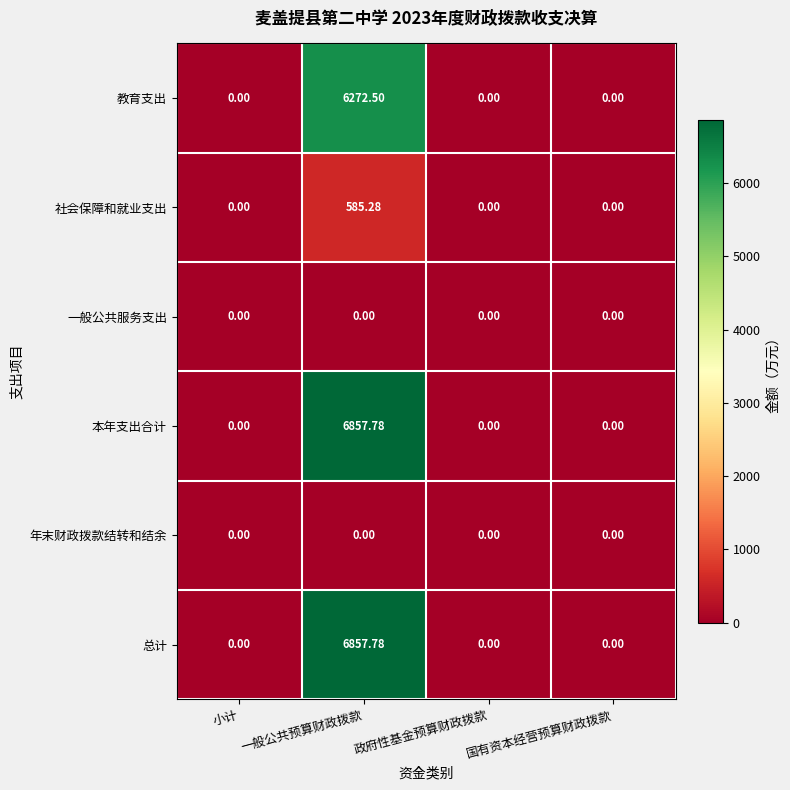

Which label corresponds to the largest value in the chart?

一般公共预算财政拨款